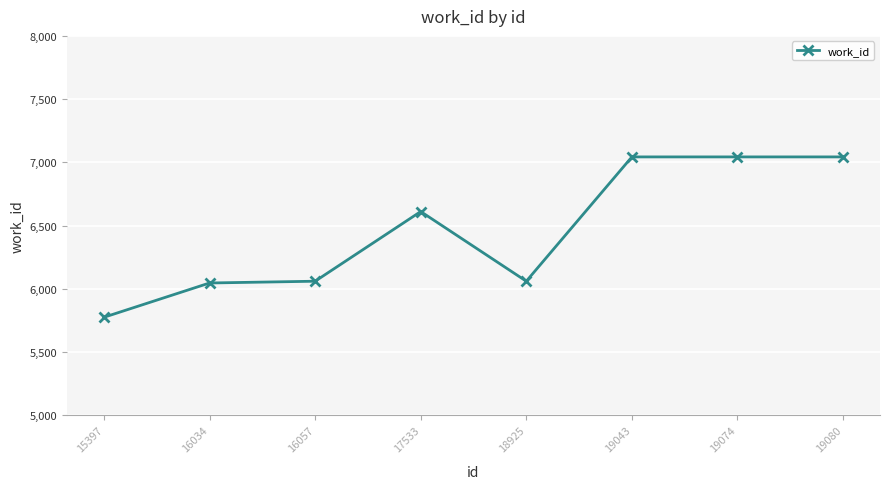

What is the value of the 8th point from the left?

7043